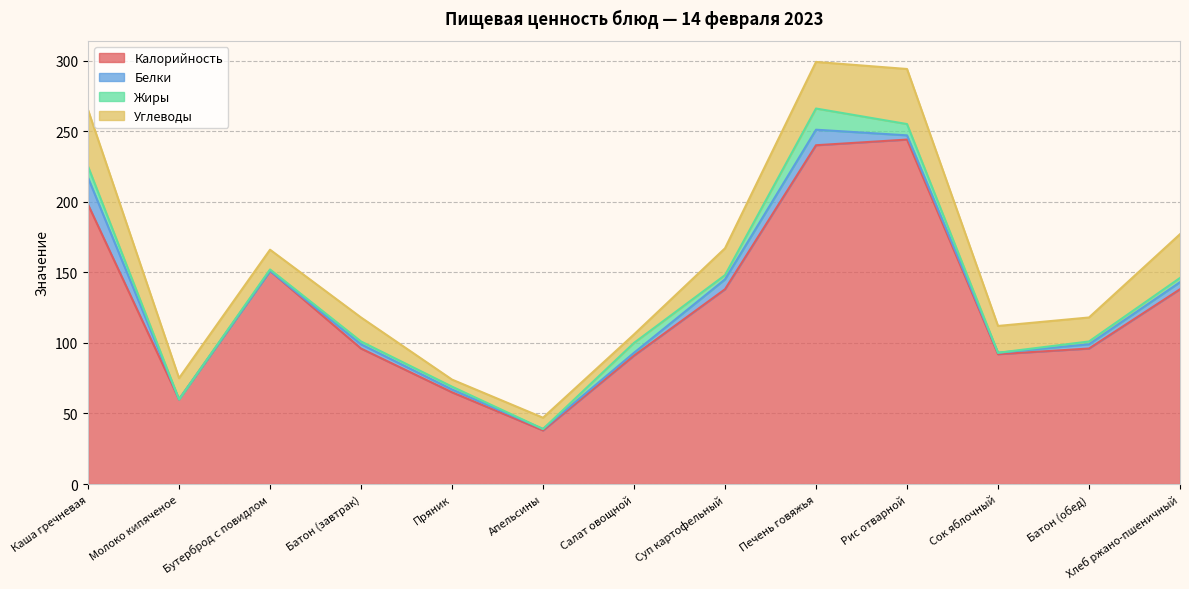

How many values in Белки are above zero?

11